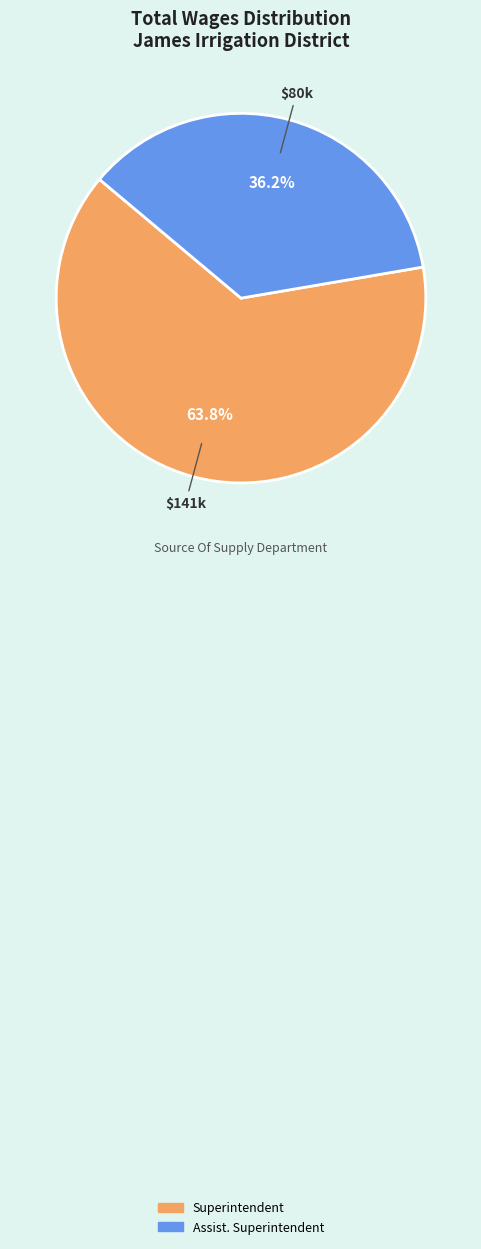

To the nearest percent, what percentage of the pie is Assist. Superintendent?

36%